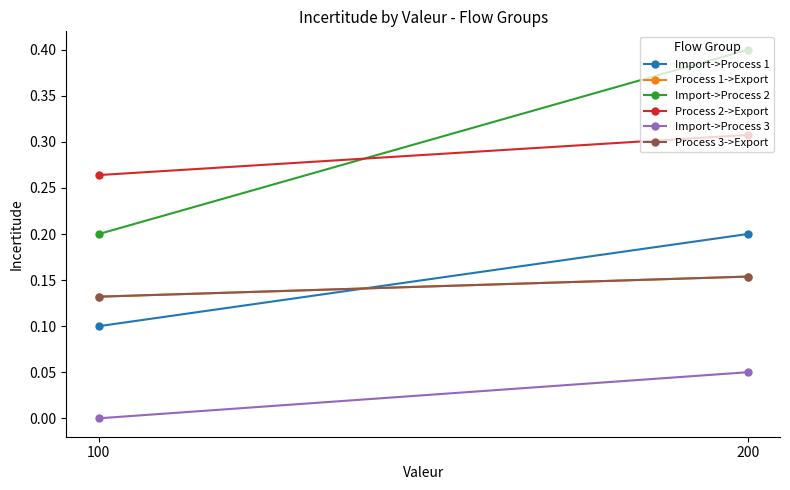

Is it true that Process 3->Export equals 0.1 at 100?

True